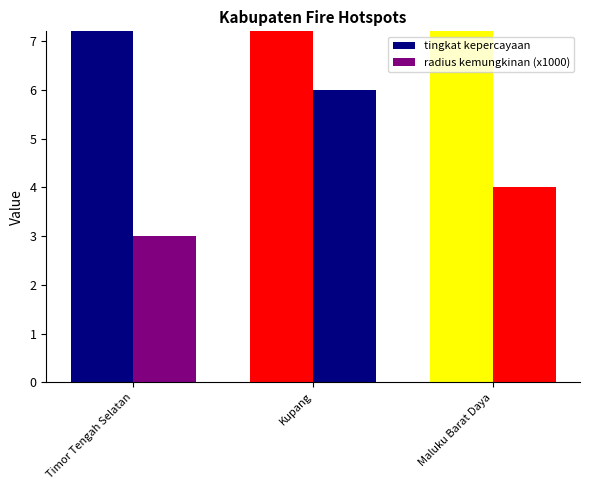

At which label does radius kemungkinan (x1000) reach its peak?

Kupang